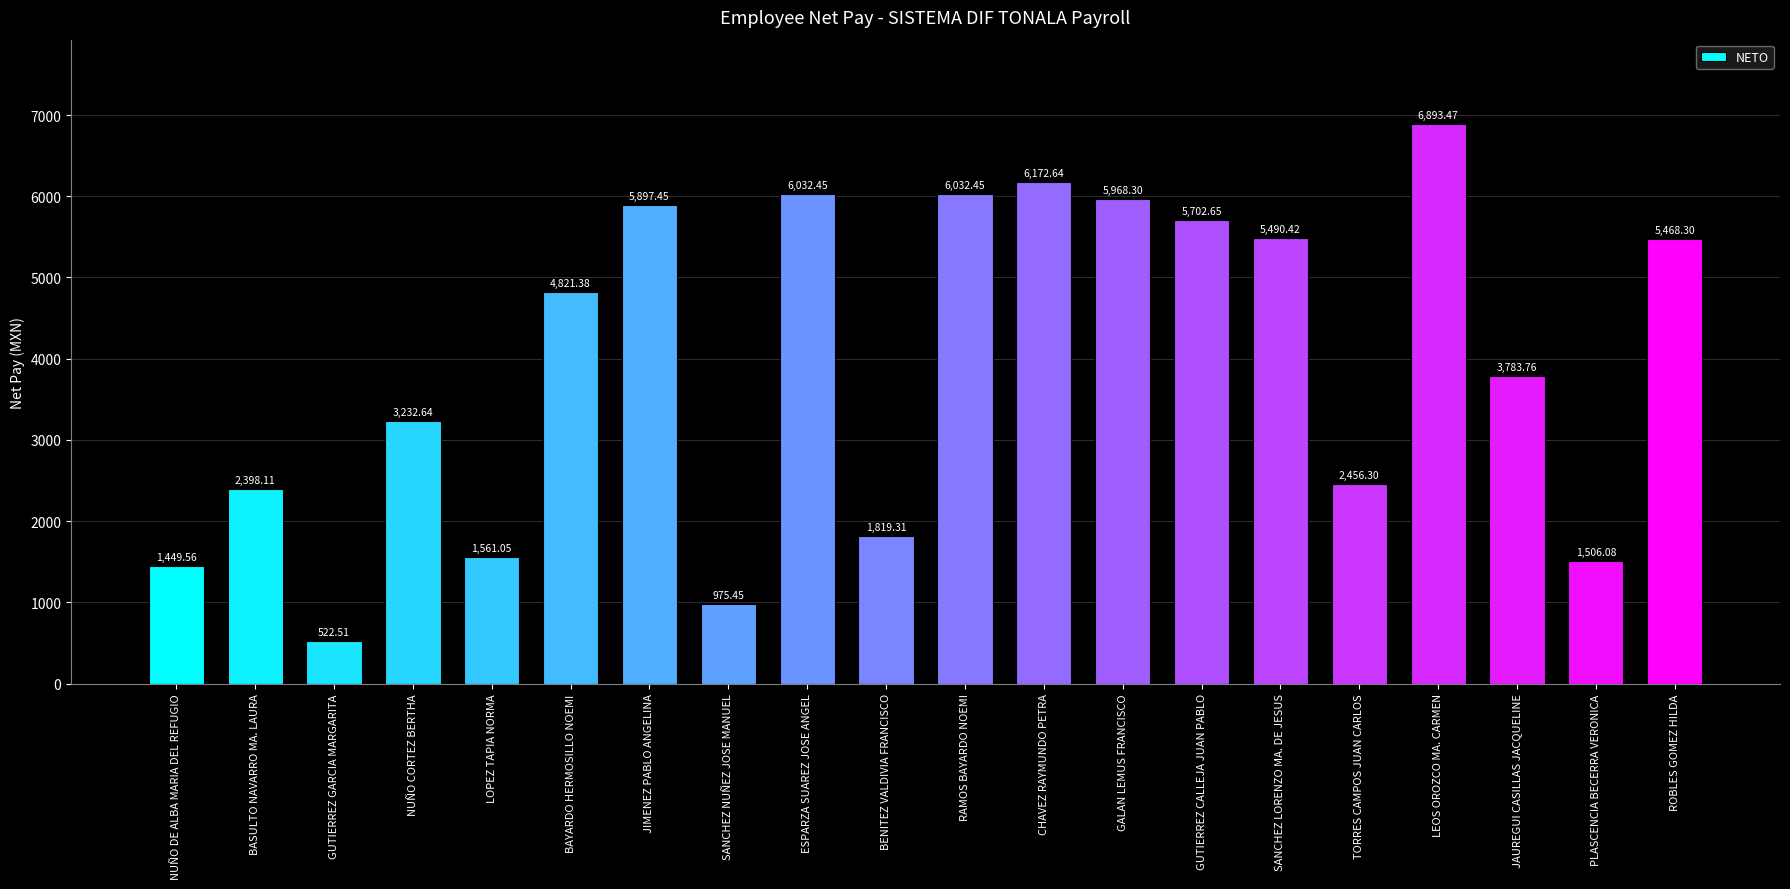

What is the label of the 19th bar from the right?

BASULTO NAVARRO MA. LAURA